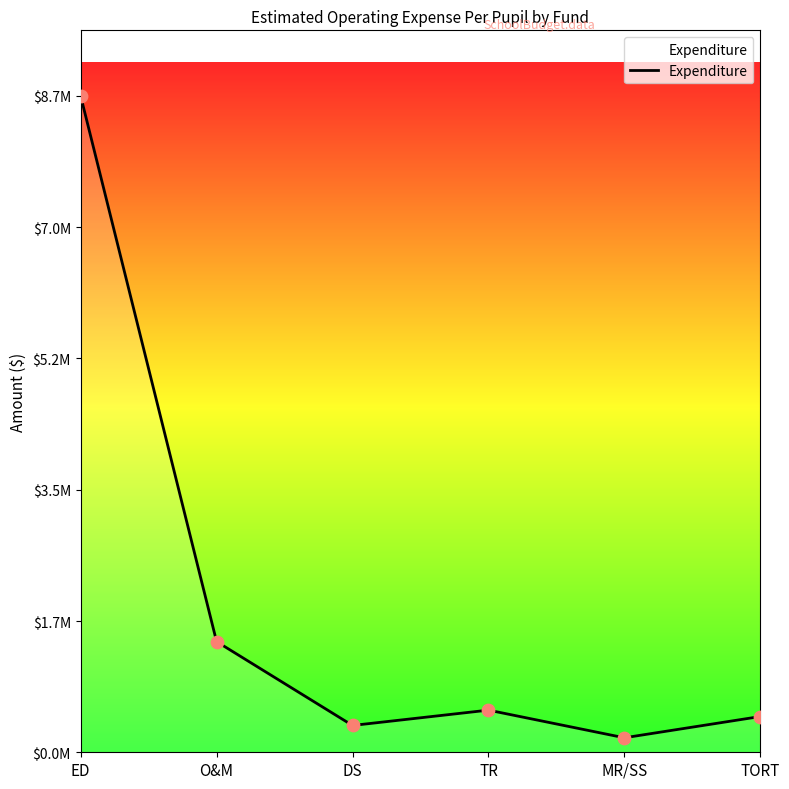

Between MR/SS and DS, which is larger?

DS